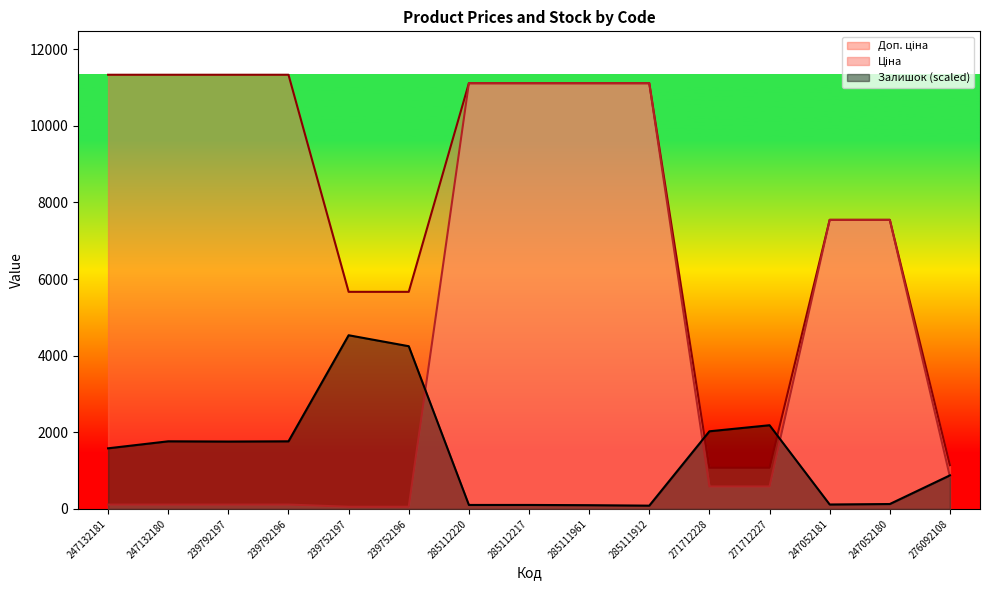

The Доп. ціна series shows 3525.7 at 285112220. True or false?

False